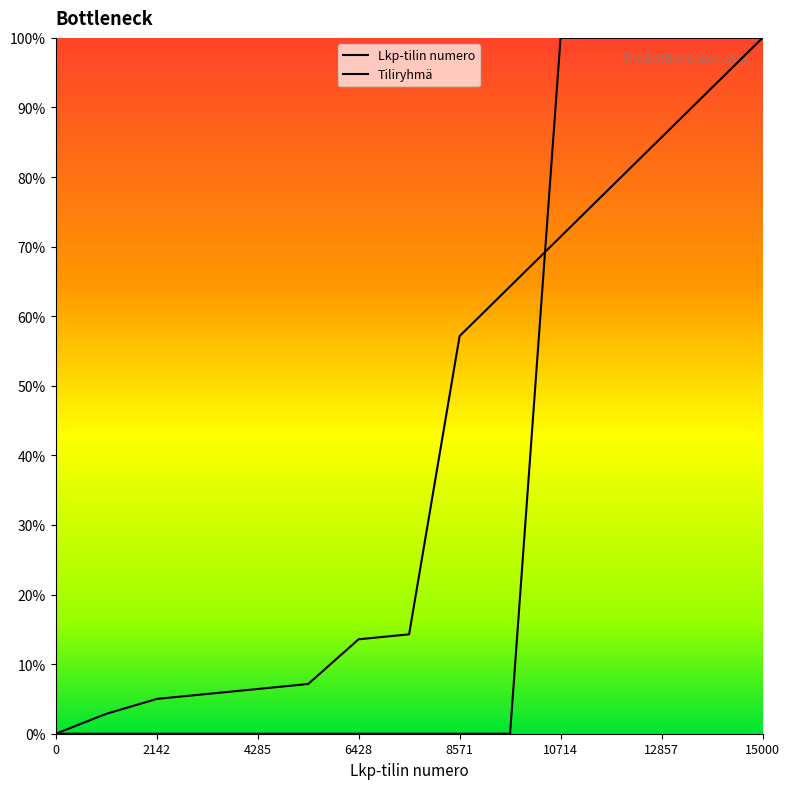

Does the chart display data point markers on the line(s)?

No